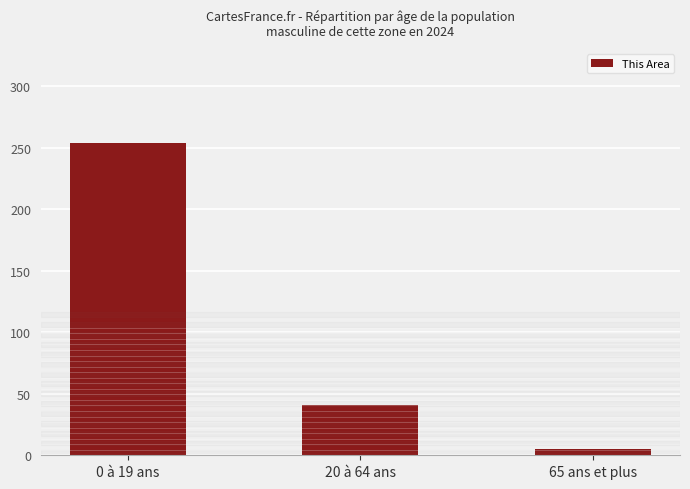

List the labels in order of value, largest first.

0 à 19 ans, 20 à 64 ans, 65 ans et plus